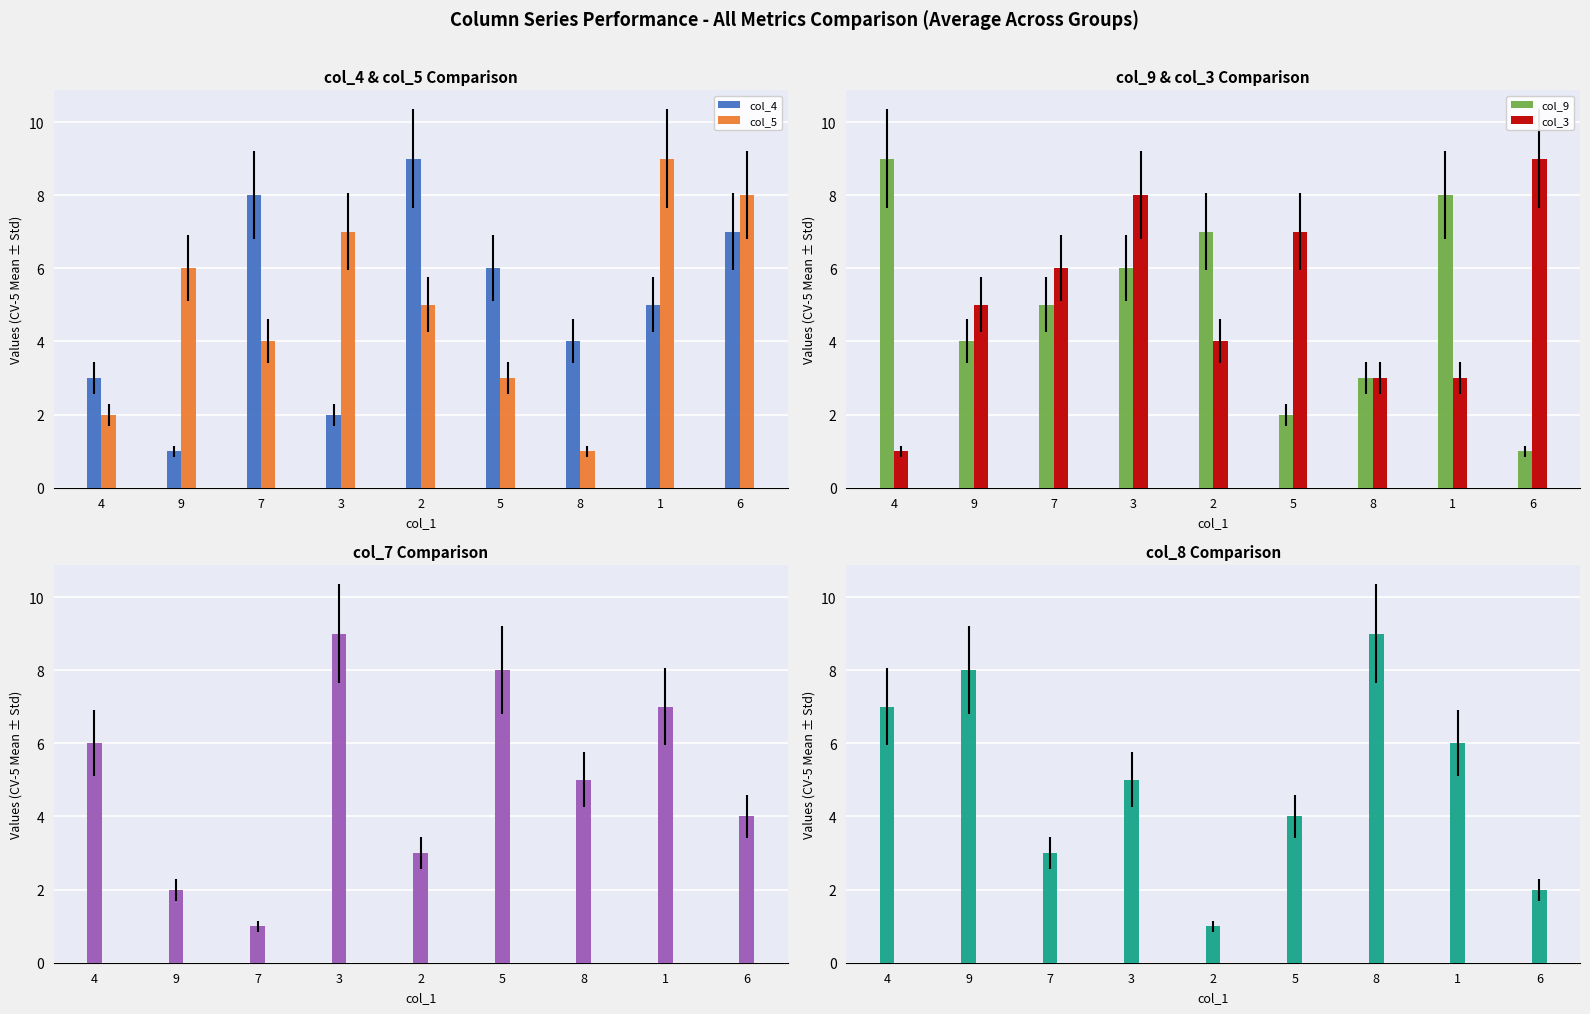

What is the label of the 3rd bar from the left?

7